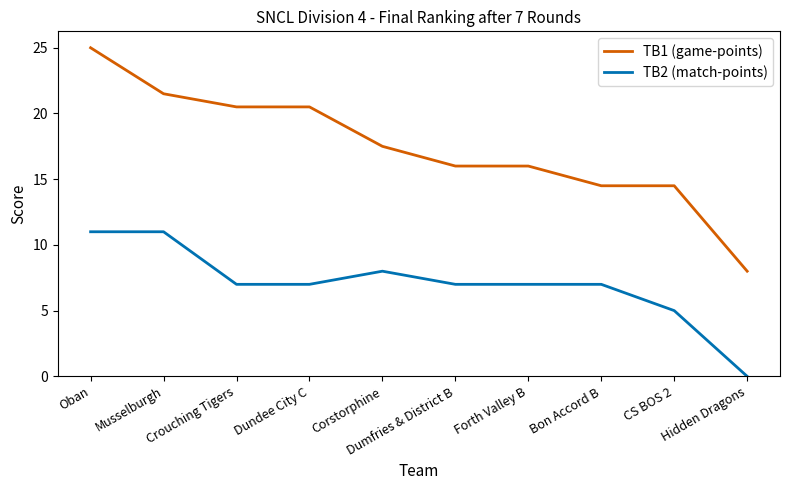

List the series in order of their peak value, highest first.

TB1 (game-points), TB2 (match-points)